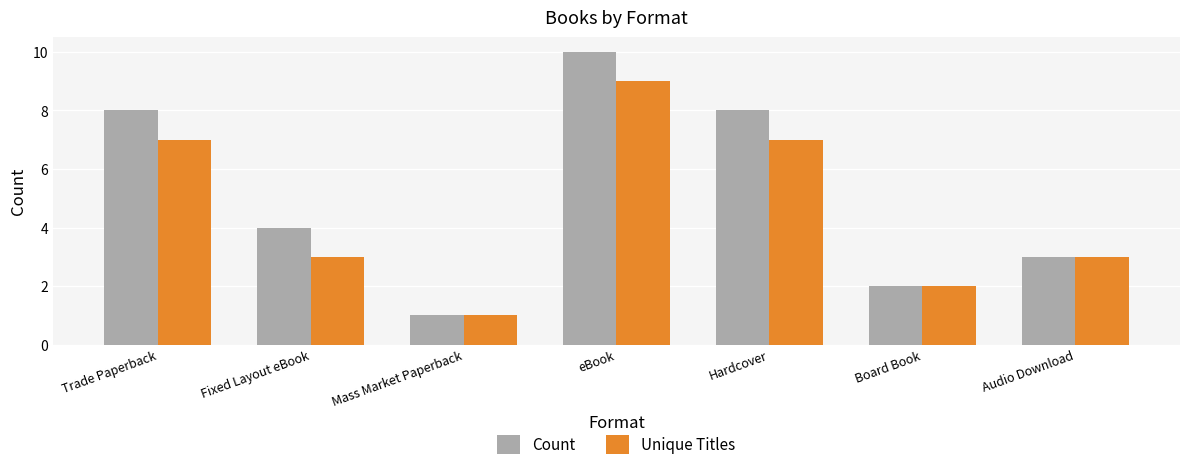

At which label is Count closest to 5?

Fixed Layout eBook